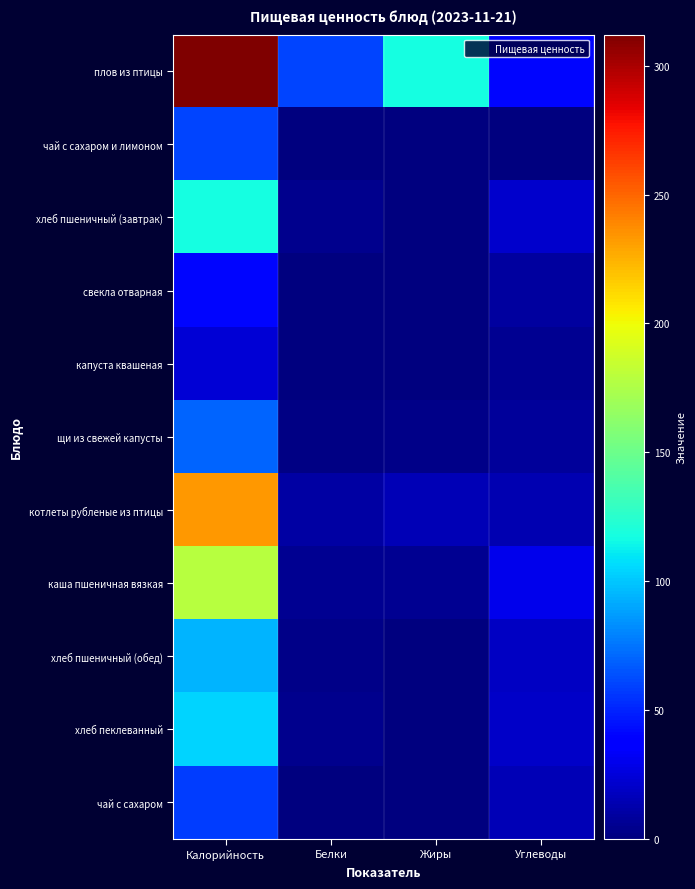

Rank the series at Углеводы from lowest to highest value.

чай с сахаром и лимоном, капуста квашеная, щи из свежей капусты, свекла отварная, котлеты рубленые из птицы, чай с сахаром, хлеб пшеничный (обед), хлеб пеклеванный, хлеб пшеничный (завтрак), каша пшеничная вязкая, плов из птицы